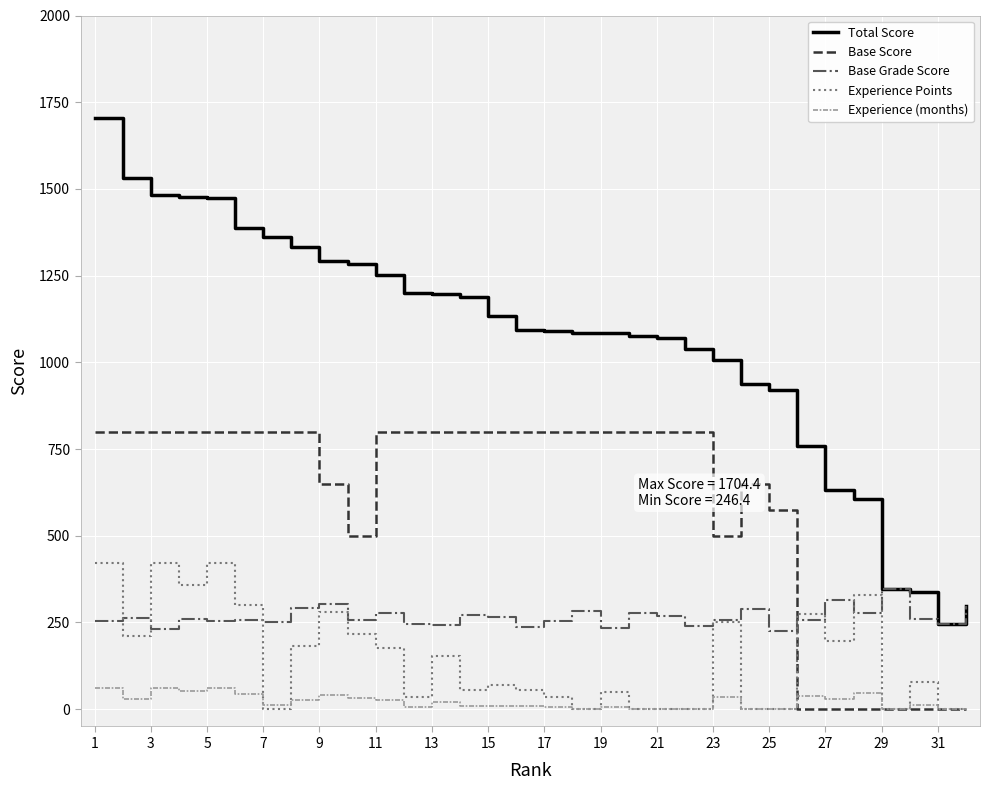

Which series has the widest spread of values?

Total Score